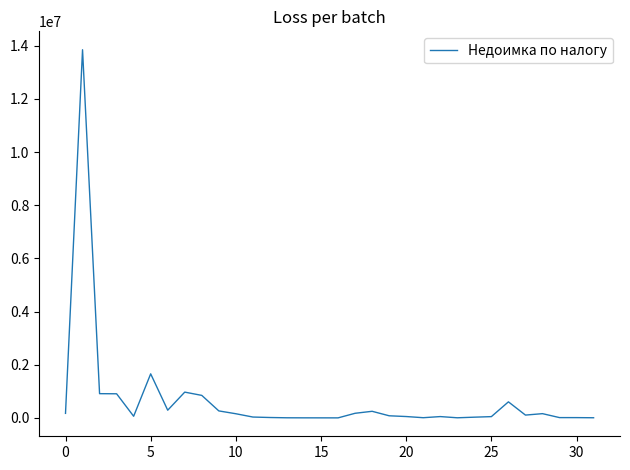

What is the maximum value shown in the chart?

13846828.6